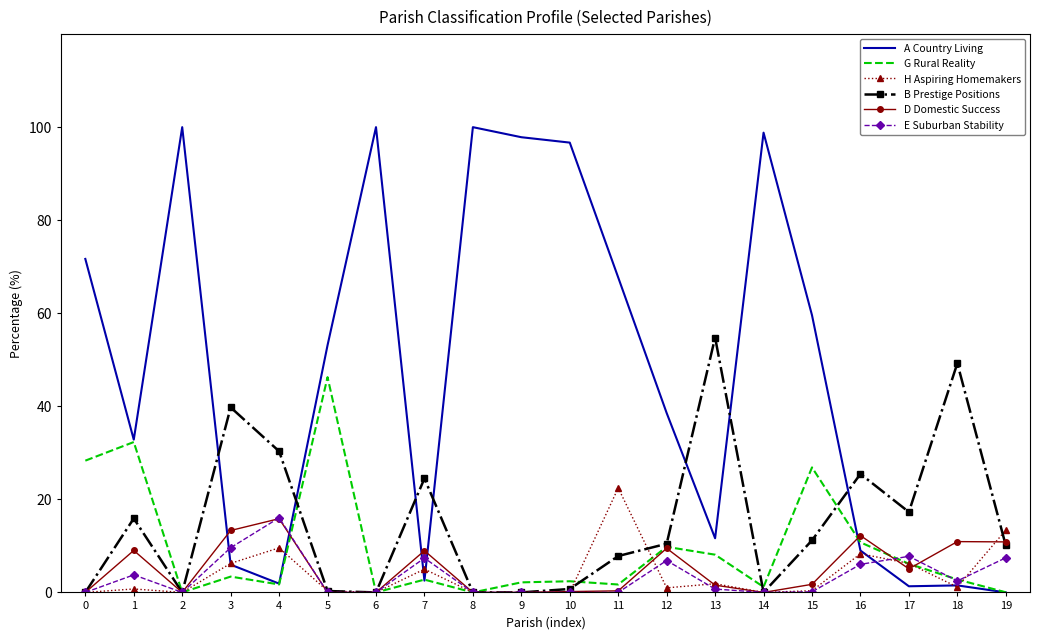

Which series ends up on top after the final intersection of G Rural Reality and D Domestic Success?

D Domestic Success